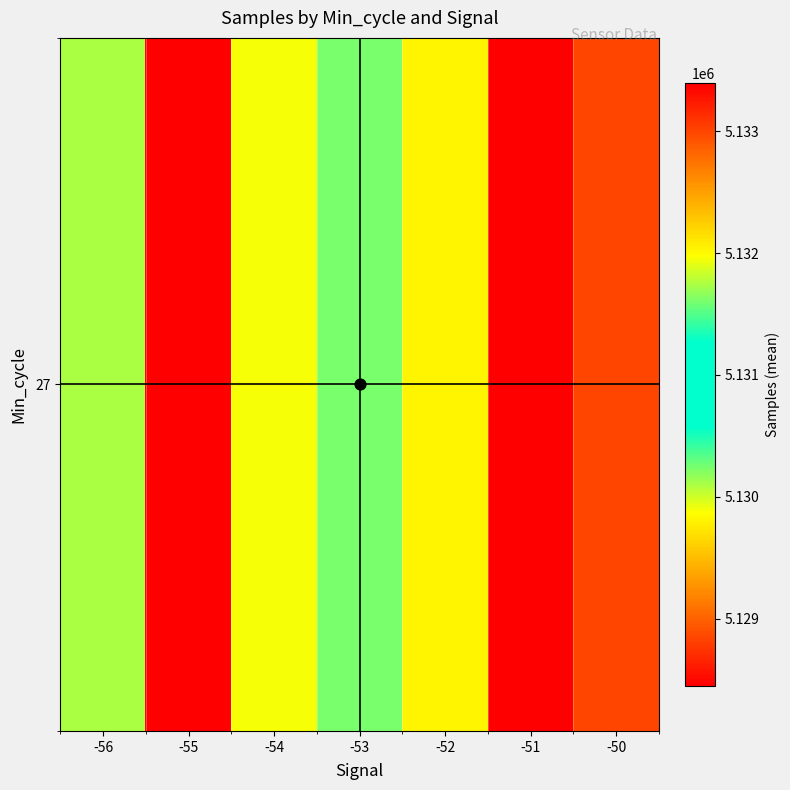

Reading left to right, what are all the values shown in this chart?

-56=5131750.7	-55=5128451.8	-54=5131949.7	-53=5130245.7	-52=5129806.7	-51=5133393.2	-50=5132988.0